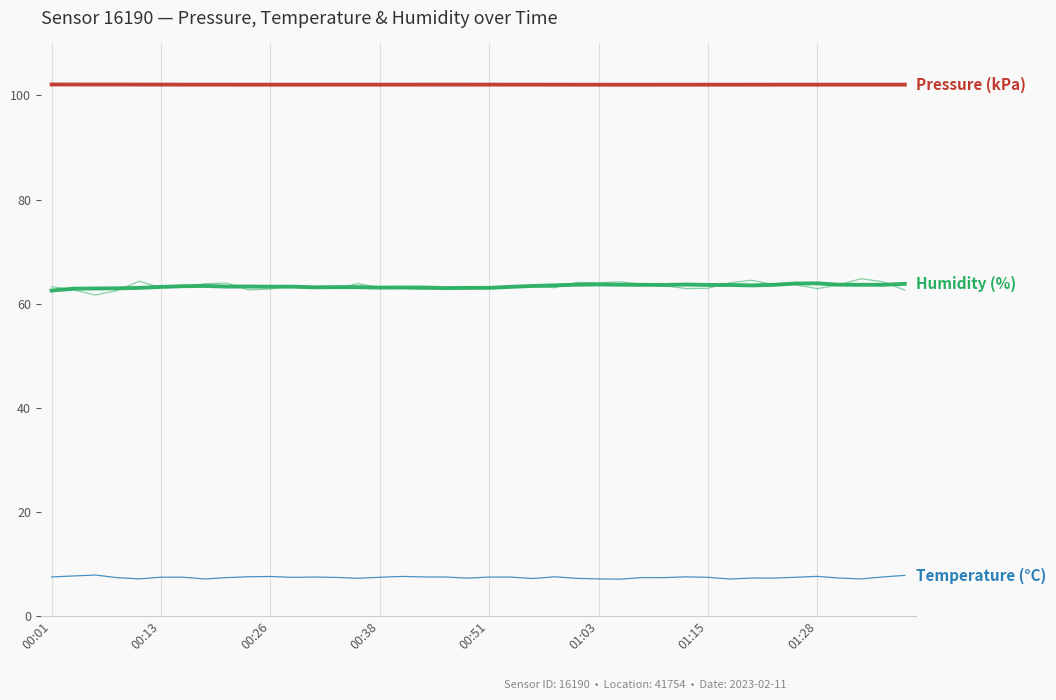

Reading left to right, transcribe all the data shown in this chart.

pressure: 102.1	102.1	102.1	102.1	102.1	102.1	102.1	102.1	102.1	102.1	102.1	102.1	102.1	102.1	102.1	102.1	102.1	102.1	102.1	102.1	102.1	102.1	102.1	102.1	102.1	102.1	102.1	102.1	102.1	102.1	102.1	102.1	102.1	102.1	102.1	102.1	102.1	102.1	102.1	102.1
humidity: 63.3	62.6	61.6	62.5	64.3	63.1	63.1	63.8	63.9	62.6	62.8	63.5	63.2	62.9	63.9	63.0	62.9	62.7	62.9	63.3	62.9	63.1	63.3	63.1	64.1	64.0	64.2	63.7	63.4	62.9	62.9	64.0	64.5	63.7	63.6	62.9	63.6	64.8	64.2	62.6
temperature: 7.5	7.7	7.8	7.3	7.1	7.4	7.4	7.1	7.3	7.5	7.5	7.4	7.4	7.4	7.2	7.4	7.6	7.5	7.5	7.2	7.4	7.4	7.2	7.5	7.2	7.1	7.0	7.3	7.3	7.5	7.4	7.1	7.2	7.2	7.4	7.6	7.2	7.1	7.5	7.8